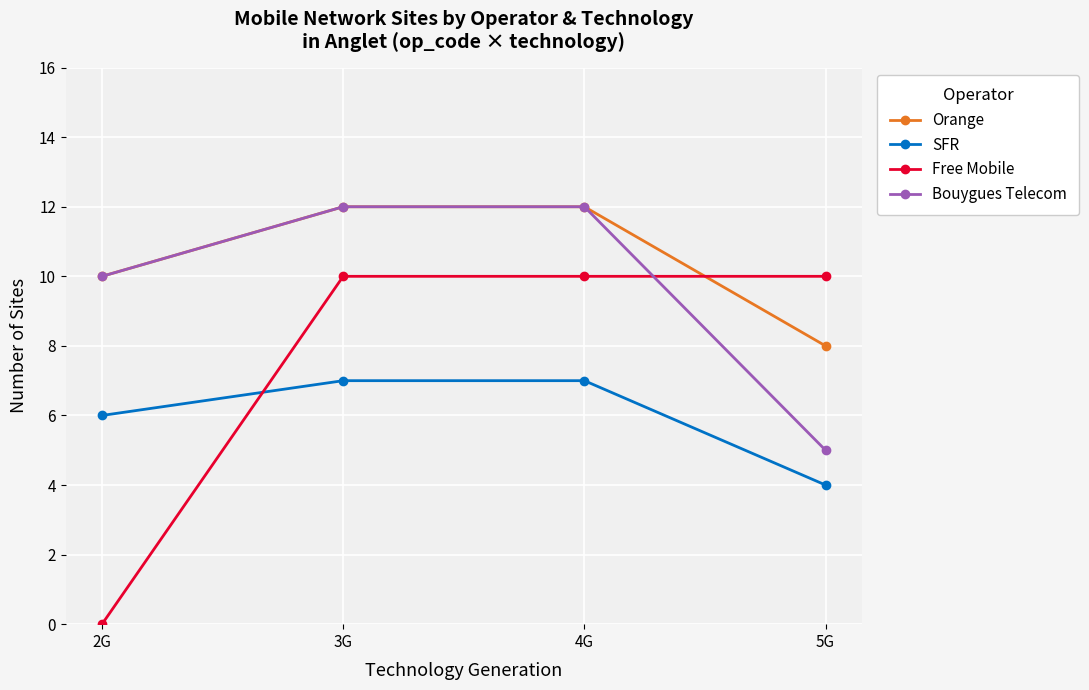

Which series has the largest total across all categories?

Orange